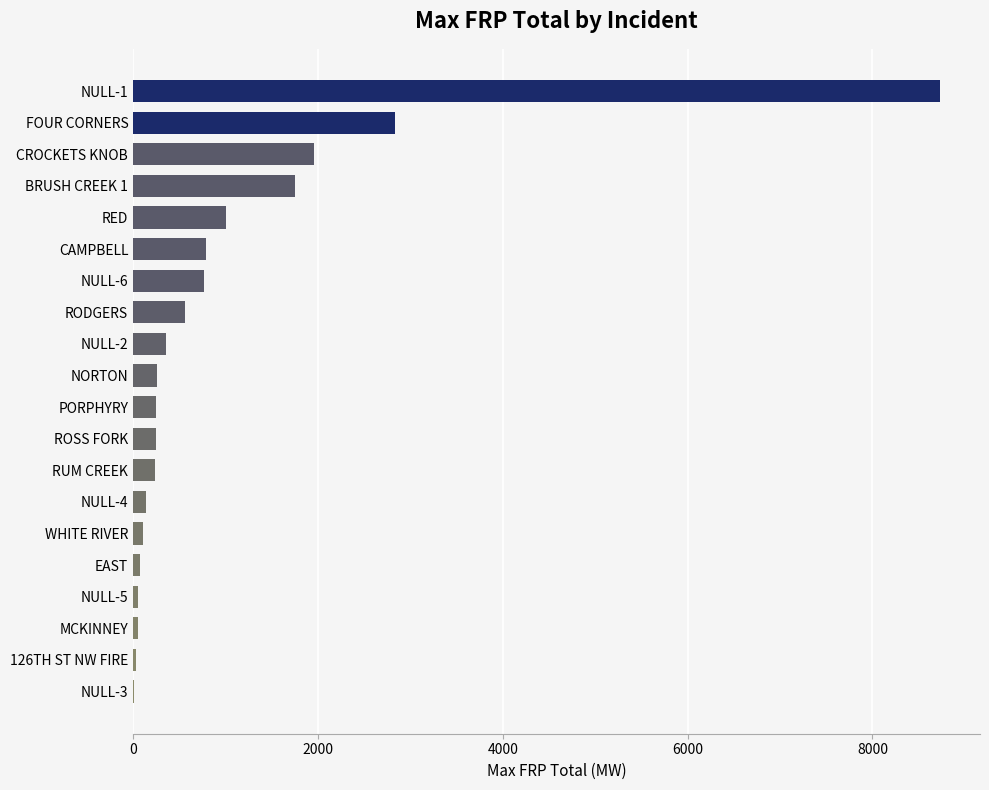

The chart shows a value of 563.8 at RODGERS. True or false?

True